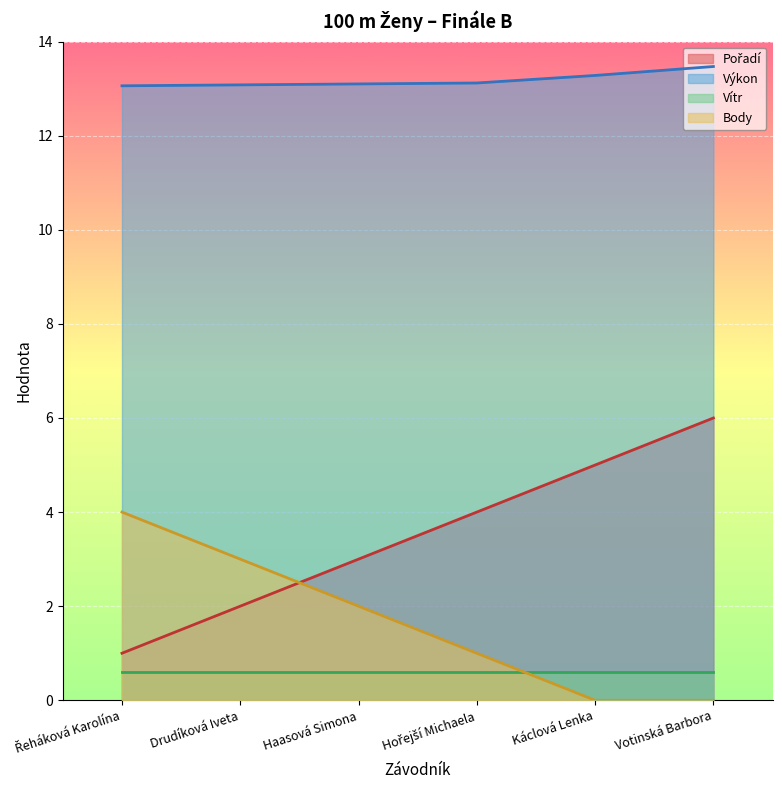

True or false: Body and Výkon intersect in this chart.

False